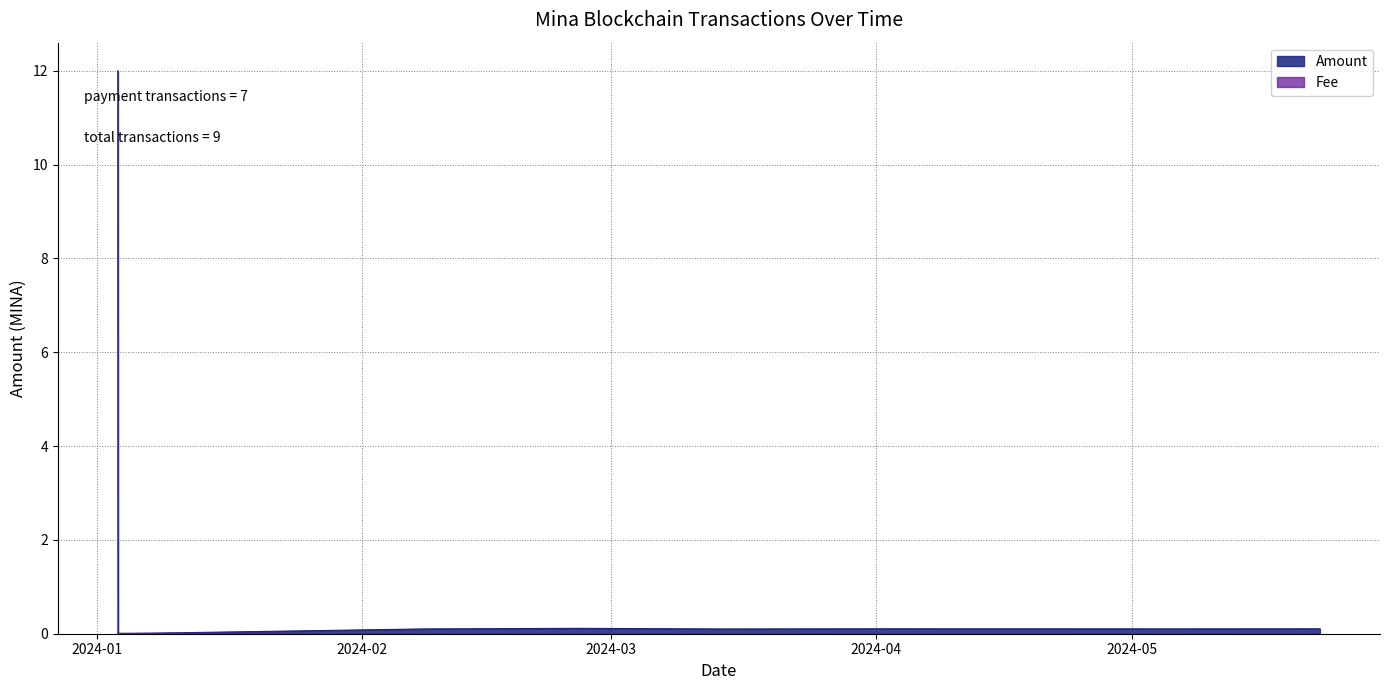

What is the difference between the maximum and second lowest values in the Amount series?

11.9